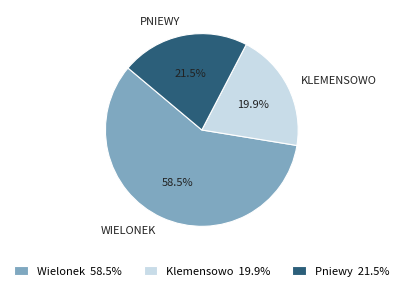

Between Pniewy 21.5% and Wielonek 58.5%, which is larger?

Wielonek 58.5%